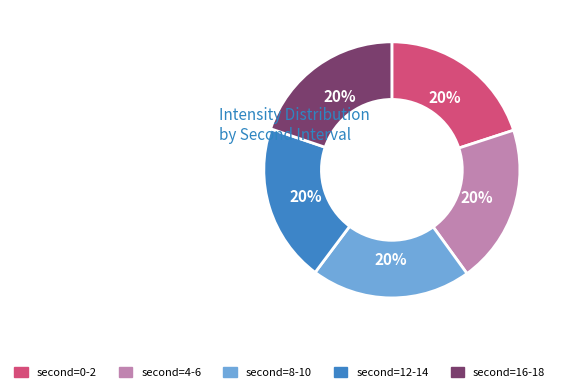

To the nearest percent, what is the average slice percentage?

20%